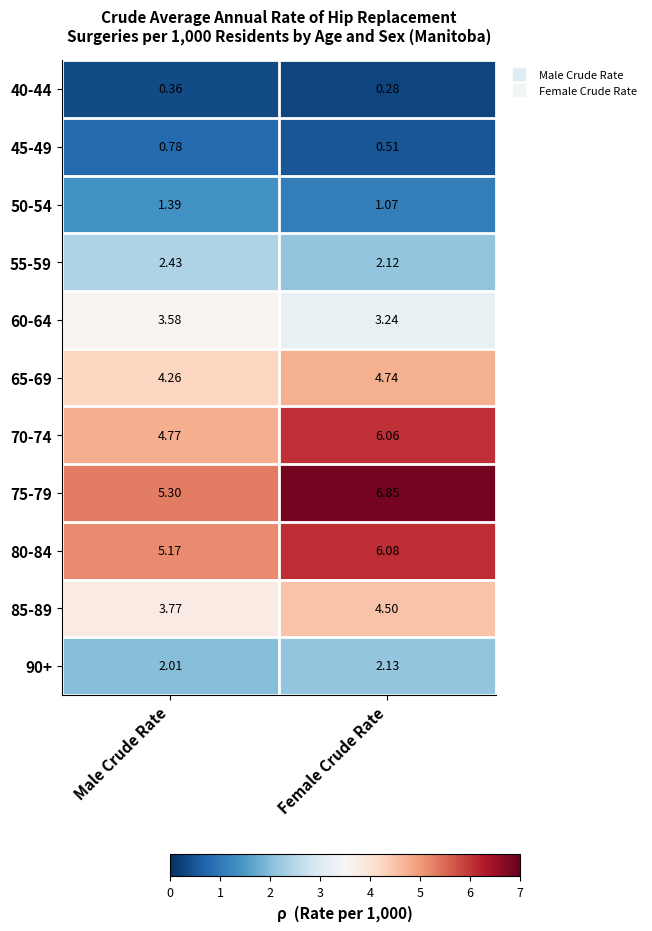

At which category is the sum across all series the highest?

Female Crude Rate